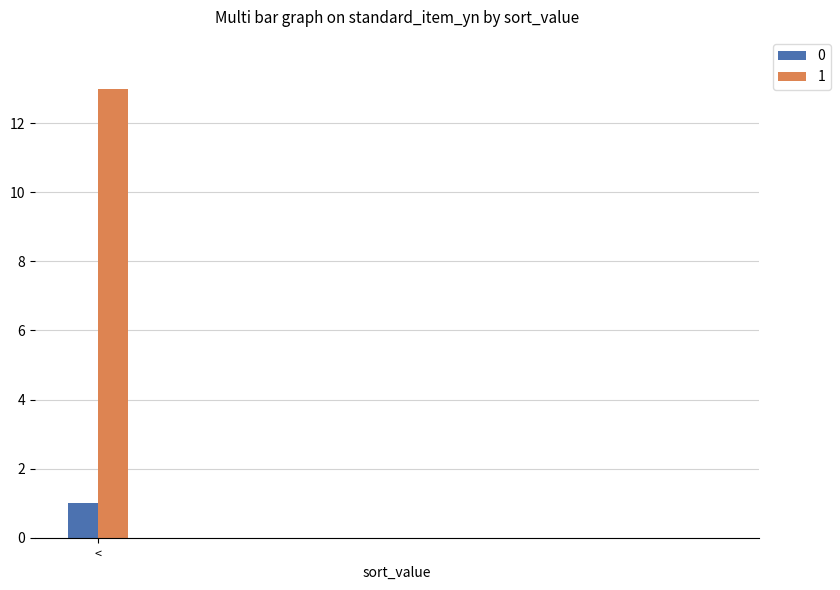

Which series has the largest total across all categories?

1